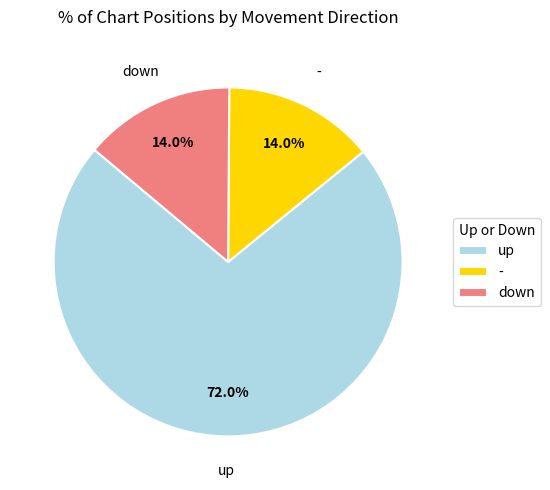

Is there any slice that represents more than half of the pie?

Yes